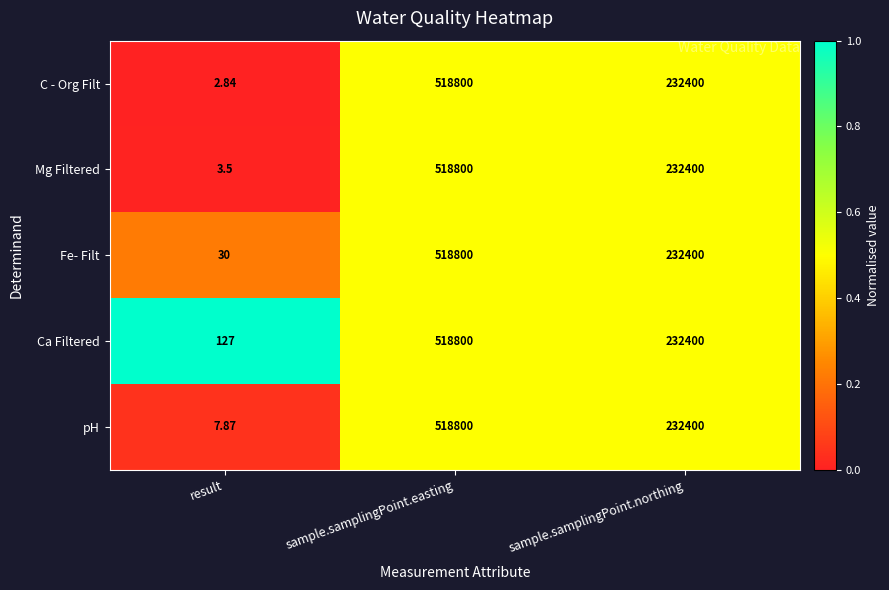

Between result and sample.samplingPoint.northing, which series saw the biggest shift?

C - Org Filt